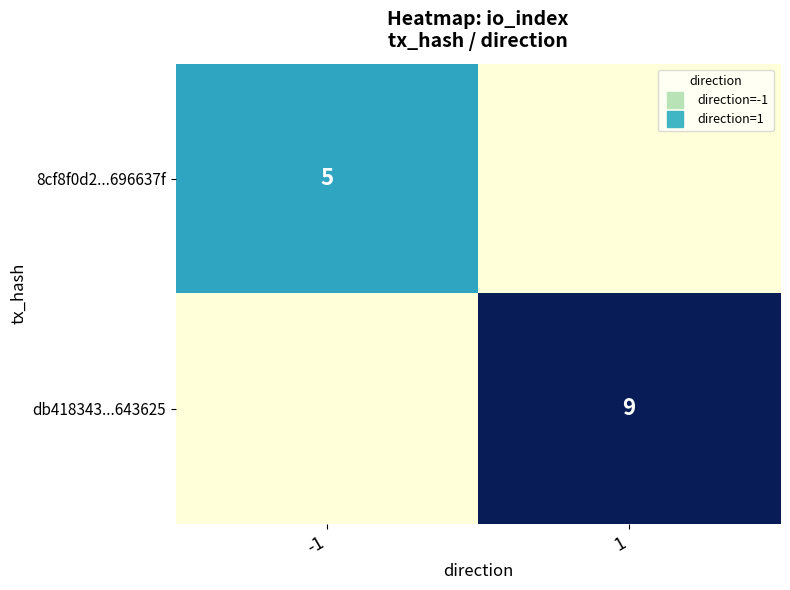

List the series in order of their overall mean, lowest first.

8cf8f0d2...696637f, db418343...643625